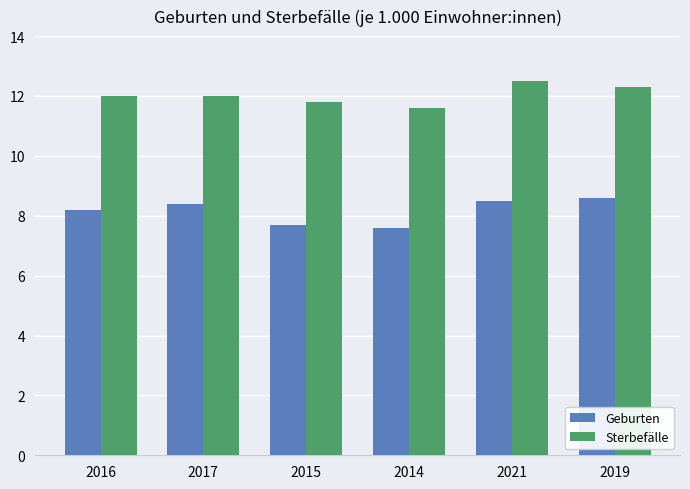

How many bars are there in total?

12